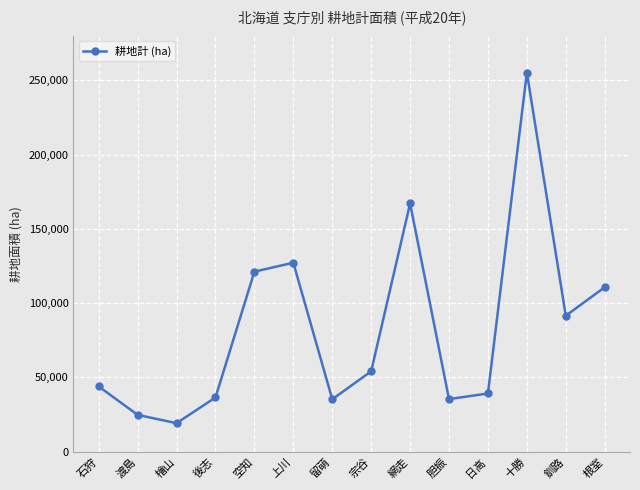

What is the average value?

82950